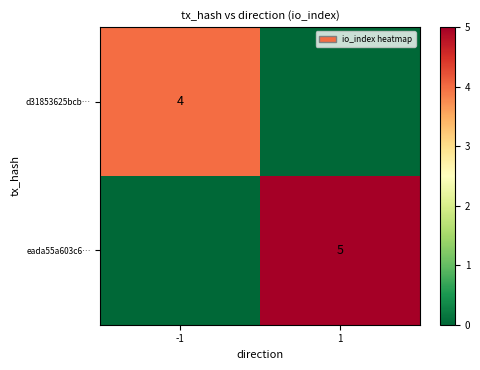

True or false: d31853625bcb… has a value of 4 at -1.

True